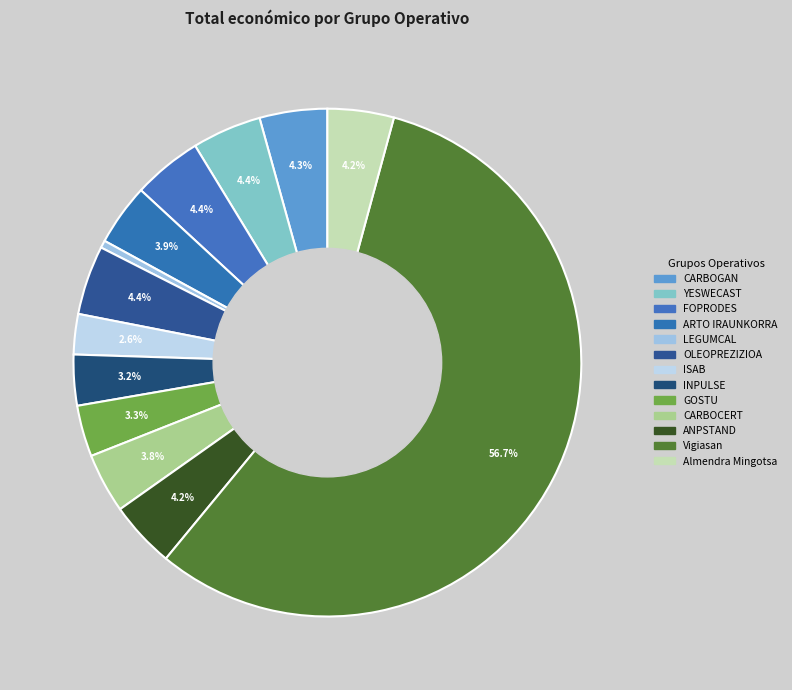

To the nearest percent, what is the combined percentage of ANPSTAND and FOPRODES?

9%